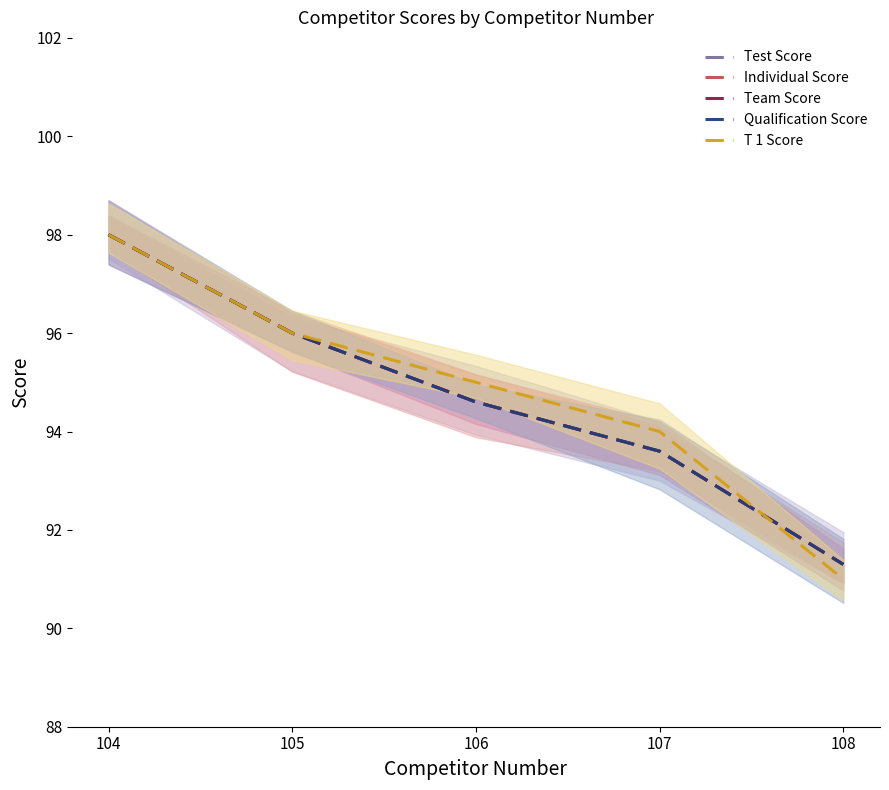

At how many categories does at least one series exceed 94?

3